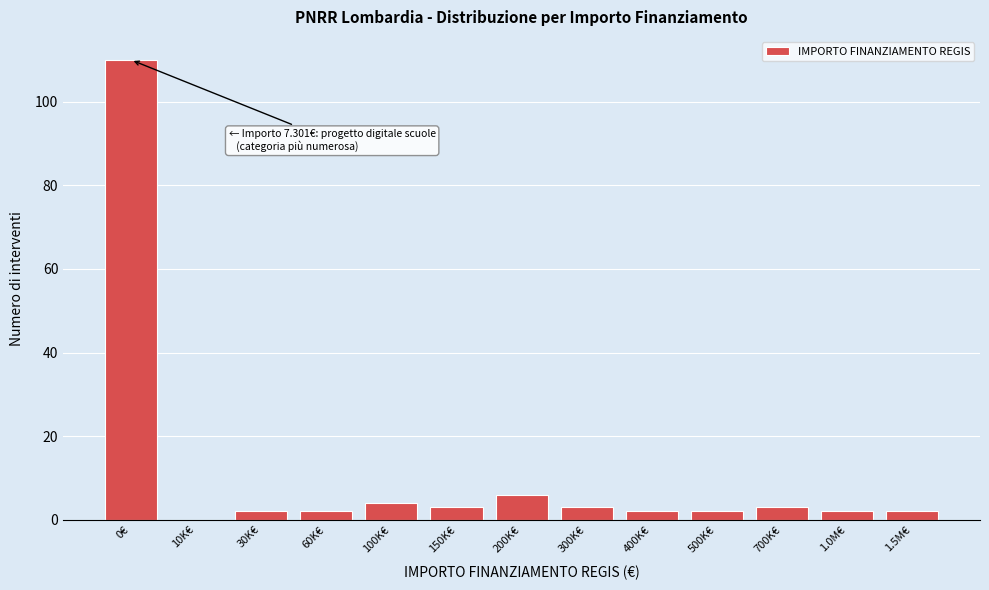

Reading right to left, extract all data points from this chart.

1.5M€=2	1.0M€=2	700K€=3	500K€=2	400K€=2	300K€=3	200K€=6	150K€=3	100K€=4	60K€=2	30K€=2	10K€=0	0€=110